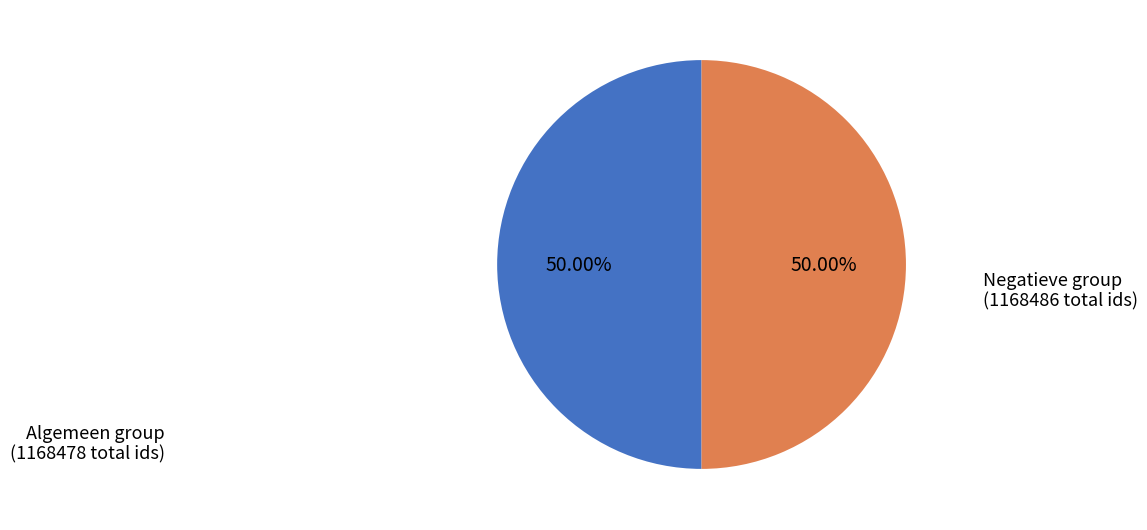

How many slices are in this pie chart?

2